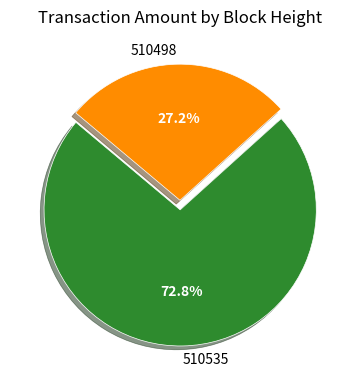

To the nearest percent, what is the average slice percentage?

50%